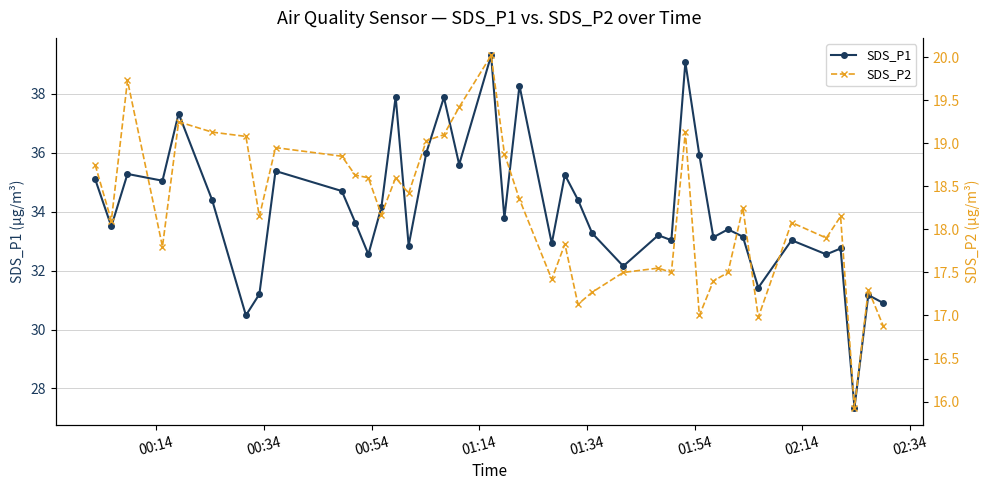

At how many categories does at least one series exceed 17?

40